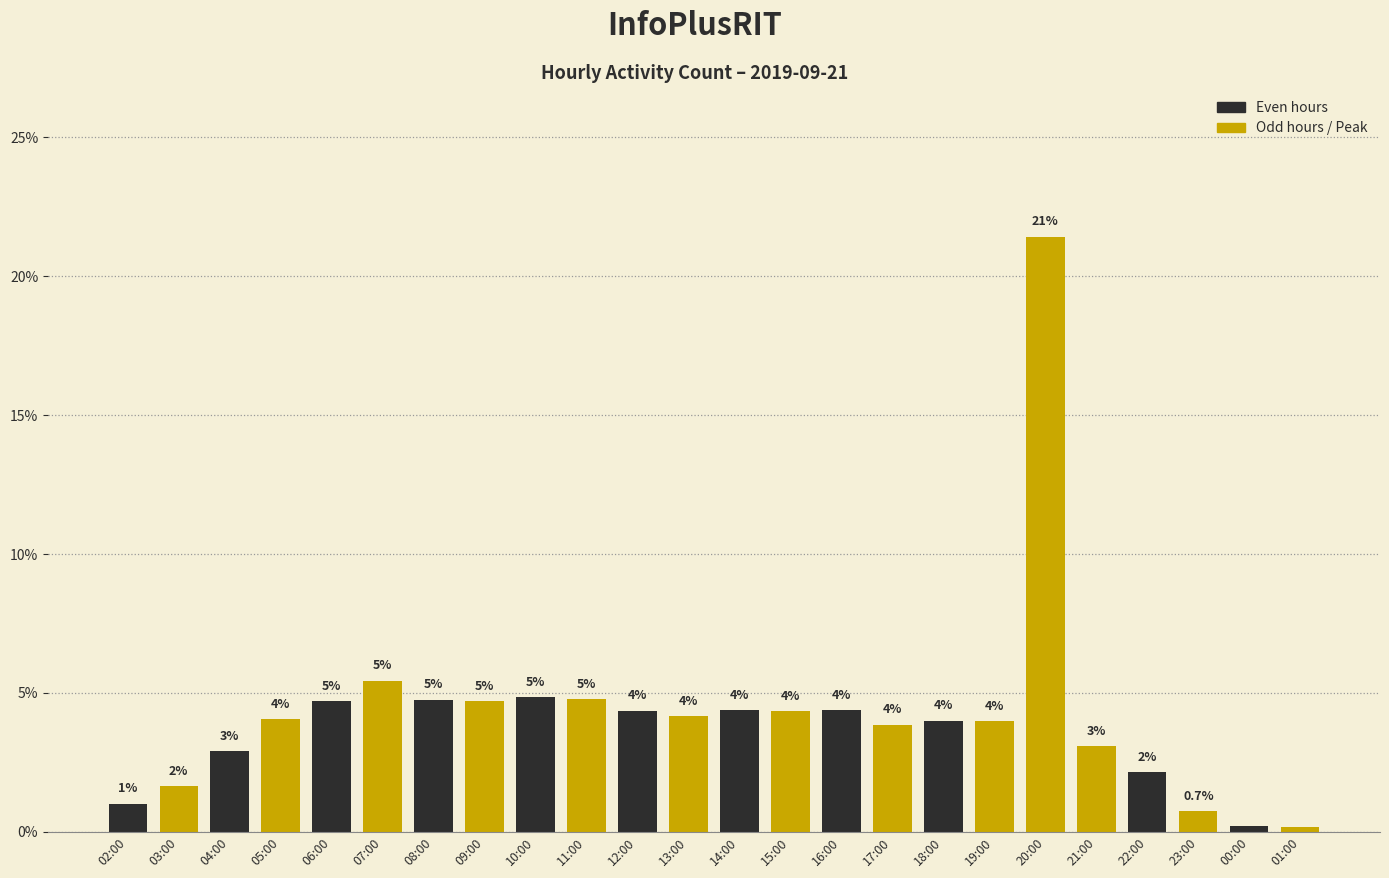

How many values exceed 4?

14